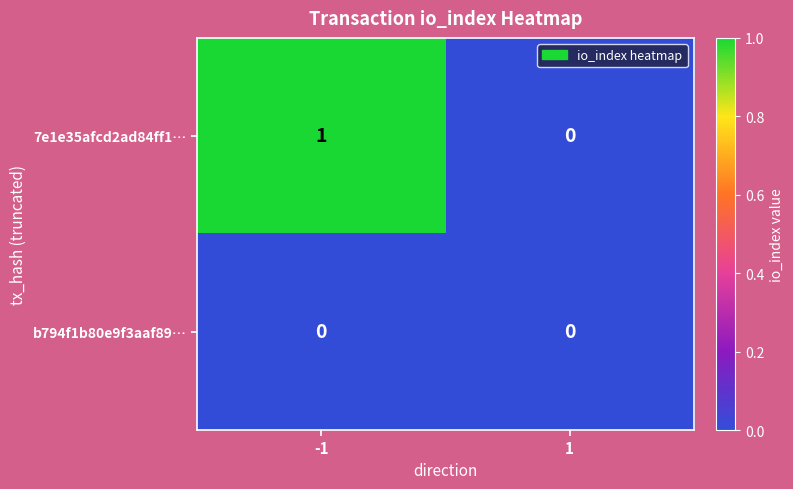

Which series has the largest total across all categories?

7e1e35afcd2ad84ff1…